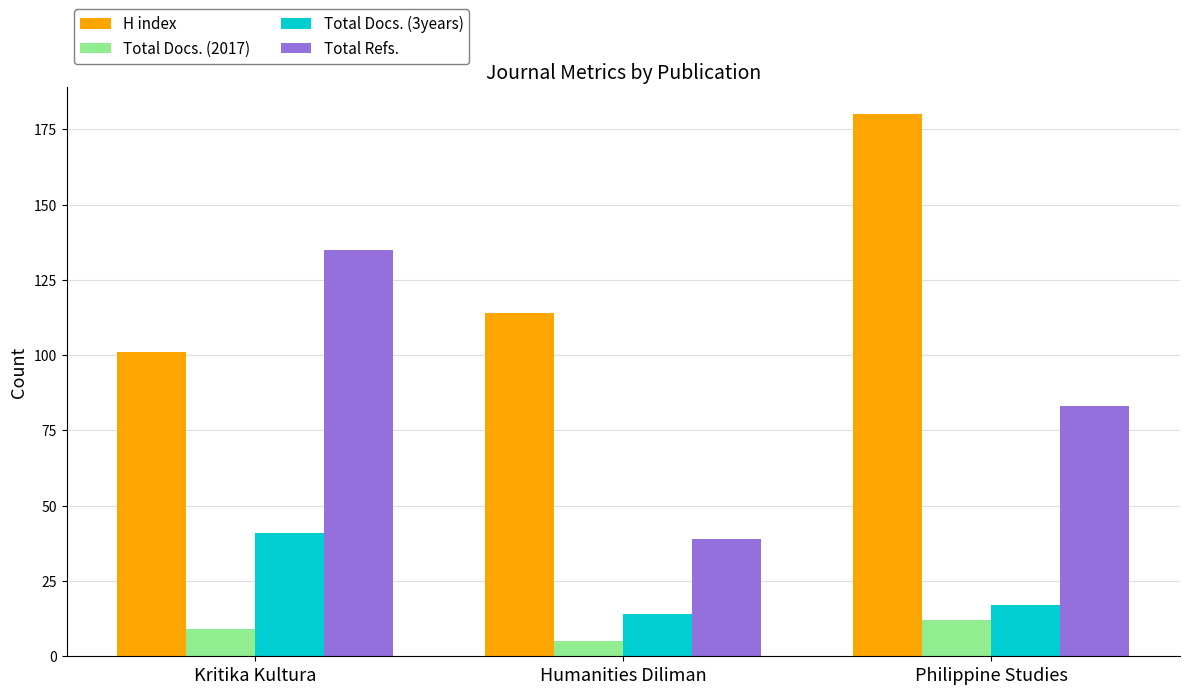

What is the difference between the maximum and second lowest values in the Total Docs. (2017) series?

3